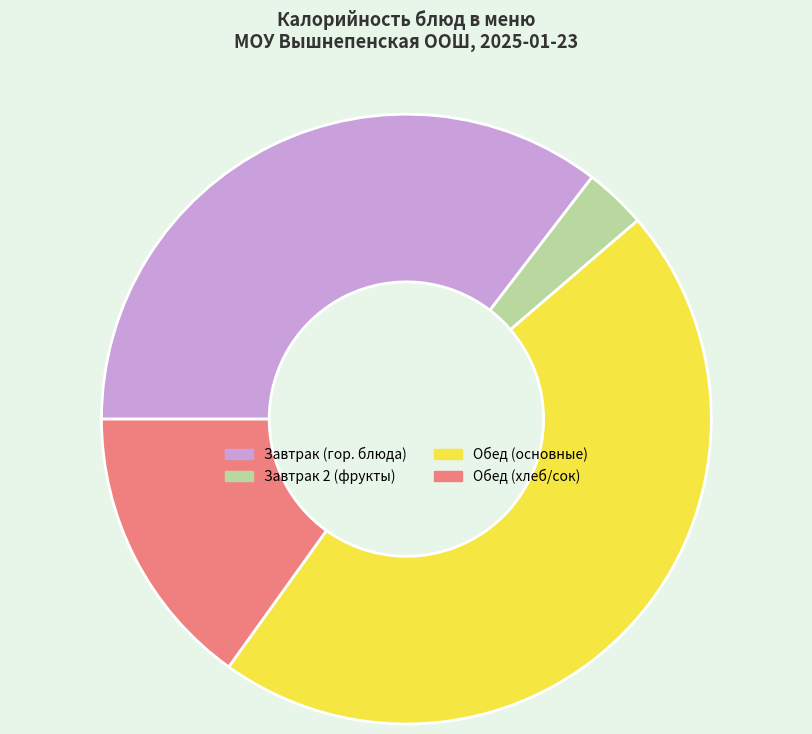

How many segments does this pie chart have?

4